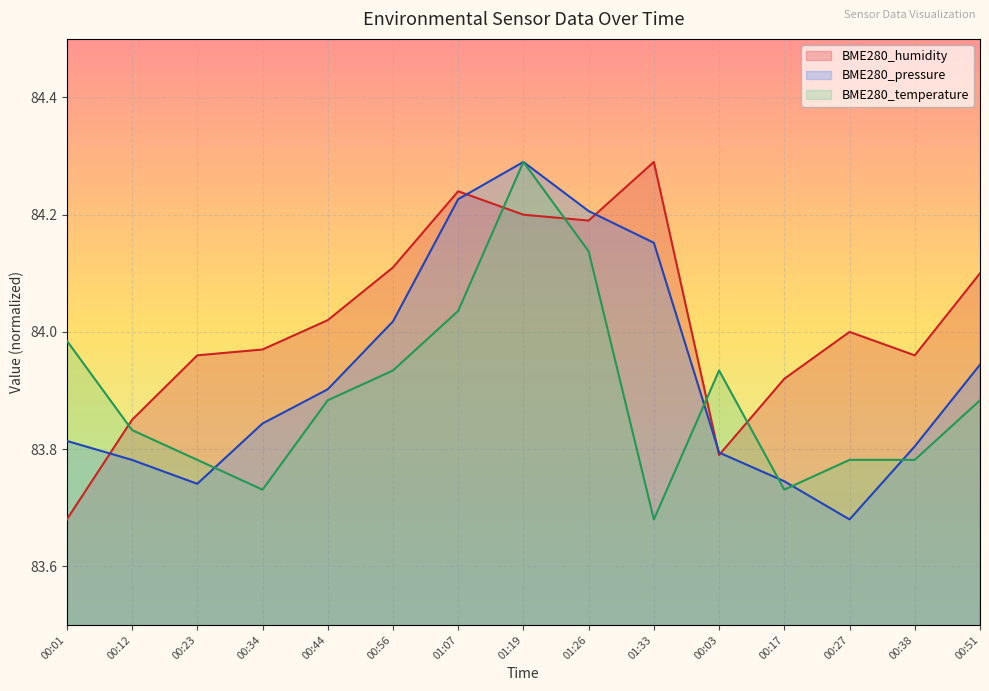

True or false: BME280_humidity has more than 1 interior local peaks.

True